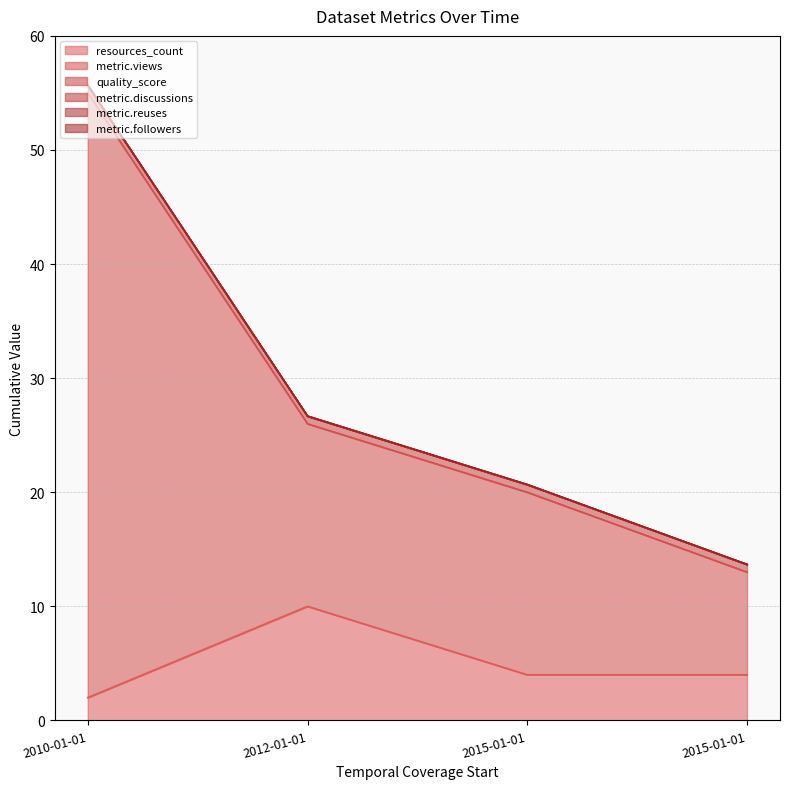

Which category has the lowest value in the metric.followers series?

2012-01-01